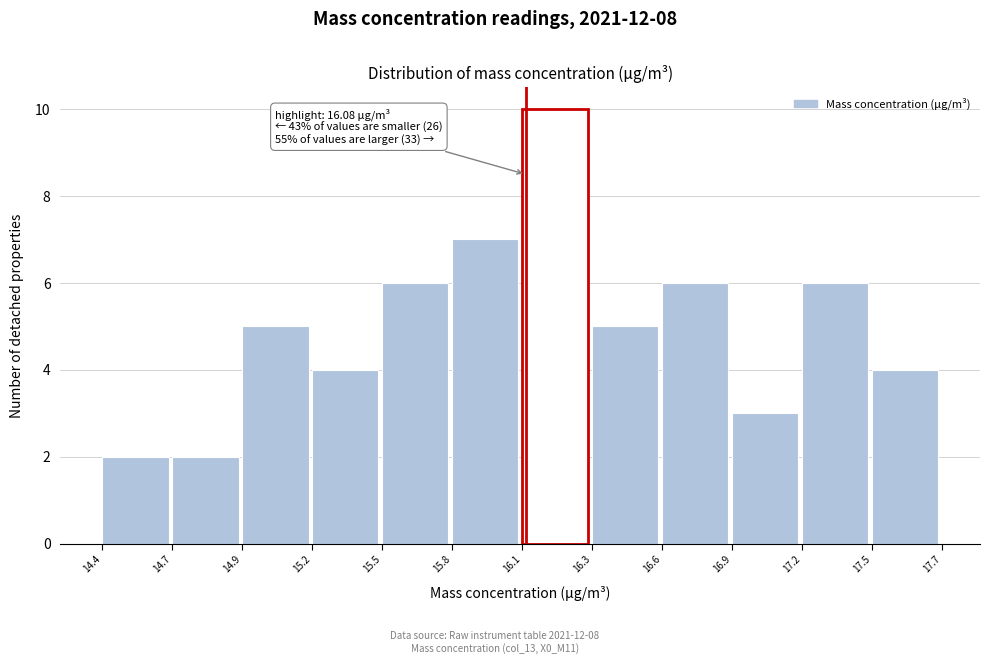

Reading left to right, list all the values displayed in this chart.

2	2	5	4	6	7	10	5	6	3	6	4